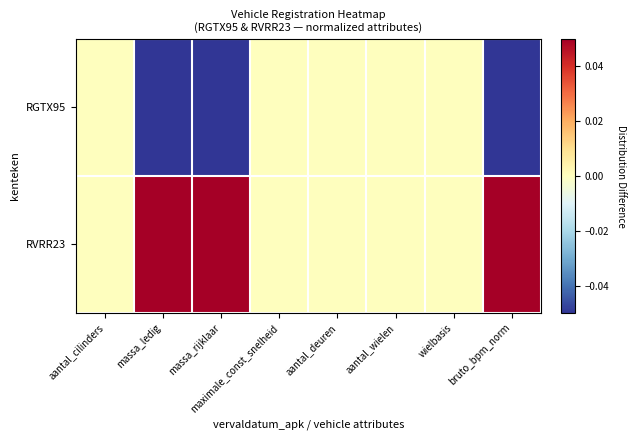

Reading left to right, list all the values displayed in this chart.

RGTX95: aantal_cilinders=0.0	massa_ledig=-0.1	massa_rijklaar=-0.1	maximale_const_snelheid=0.0	aantal_deuren=0.0	aantal_wielen=0.0	wielbasis=0.0	bruto_bpm_norm=-0.1
RVRR23: aantal_cilinders=0.0	massa_ledig=0.1	massa_rijklaar=0.1	maximale_const_snelheid=0.0	aantal_deuren=0.0	aantal_wielen=0.0	wielbasis=0.0	bruto_bpm_norm=0.1